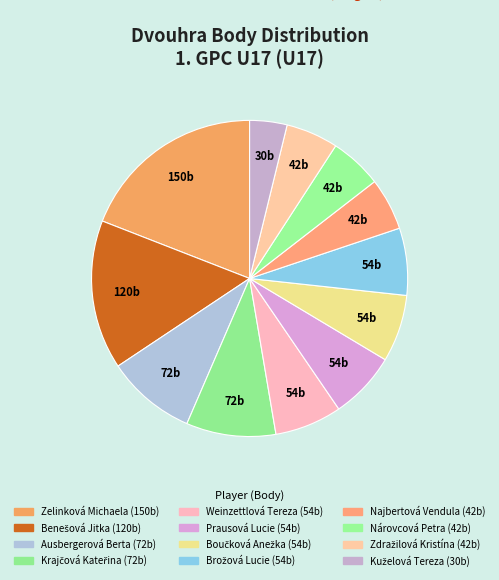

Is there a majority slice in this chart?

No